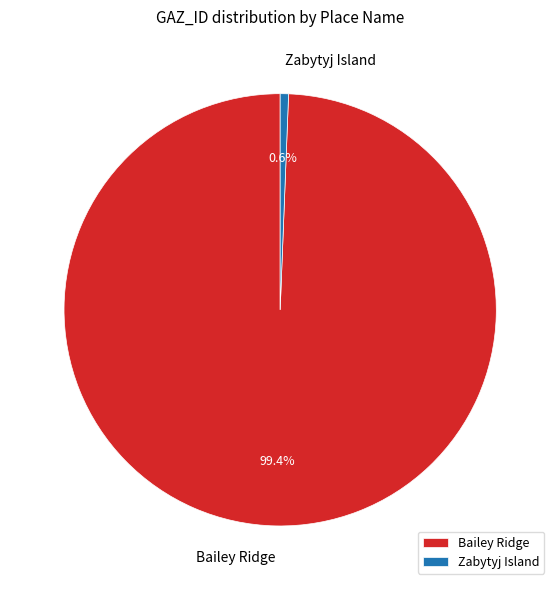

Is there a majority slice in this chart?

Yes